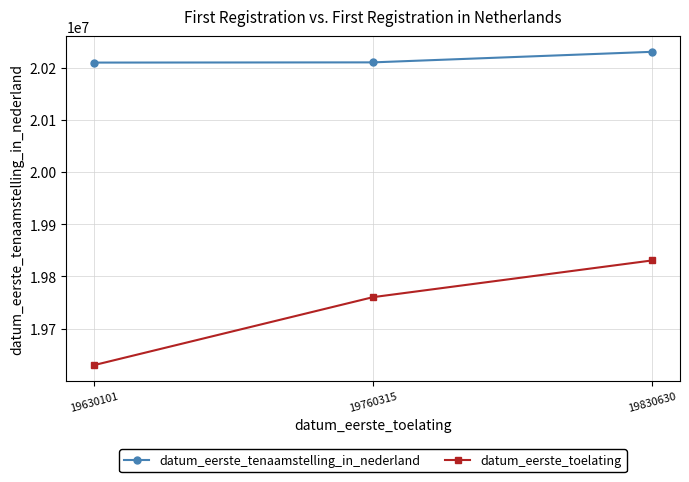

Which series has the largest total across all categories?

datum_eerste_tenaamstelling_in_nederland